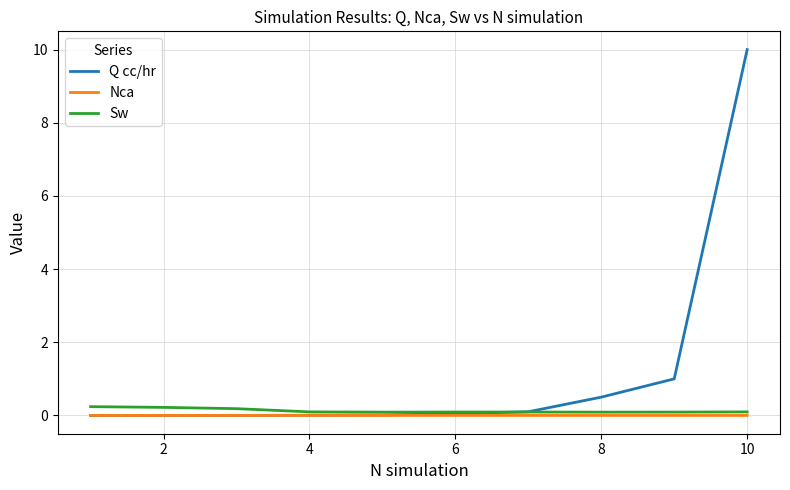

True or false: Nca and Sw intersect in this chart.

False